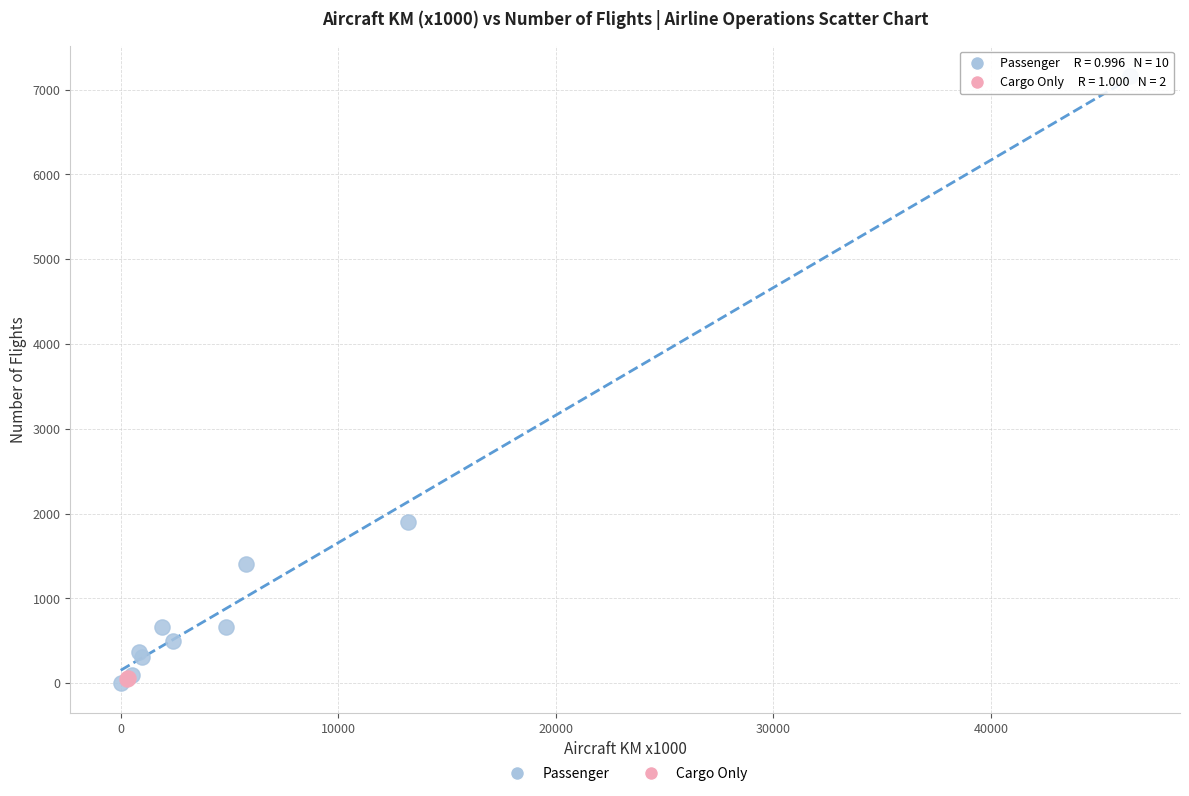

What are all the series names shown in the legend?

Passenger, Cargo Only